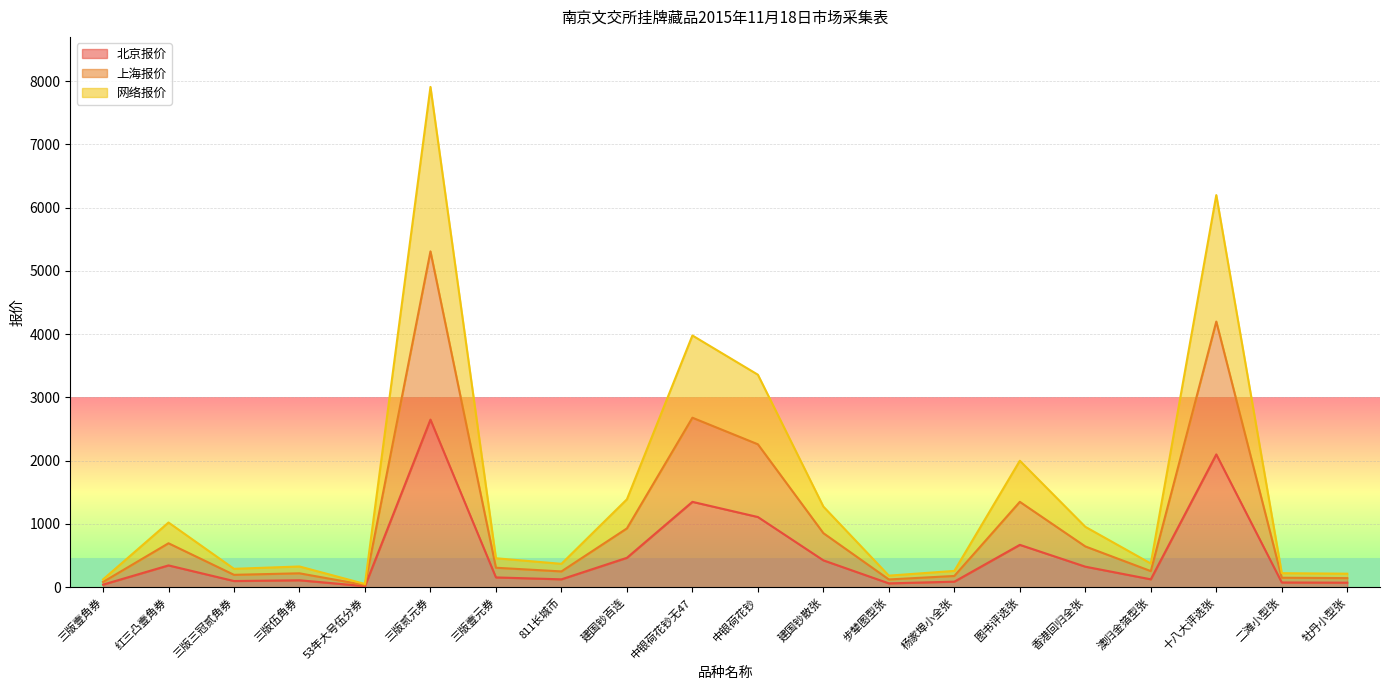

What is the sum of the 网络报价 values at 811长城币 and 三版伍角券?

698.0